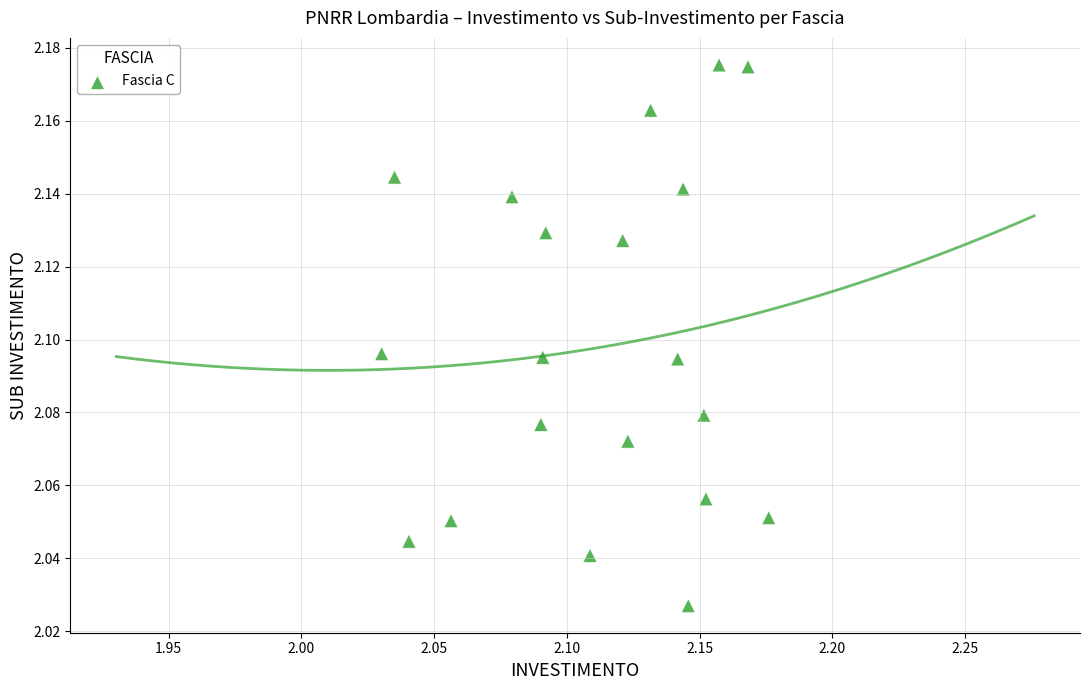

How many data points are displayed?

20